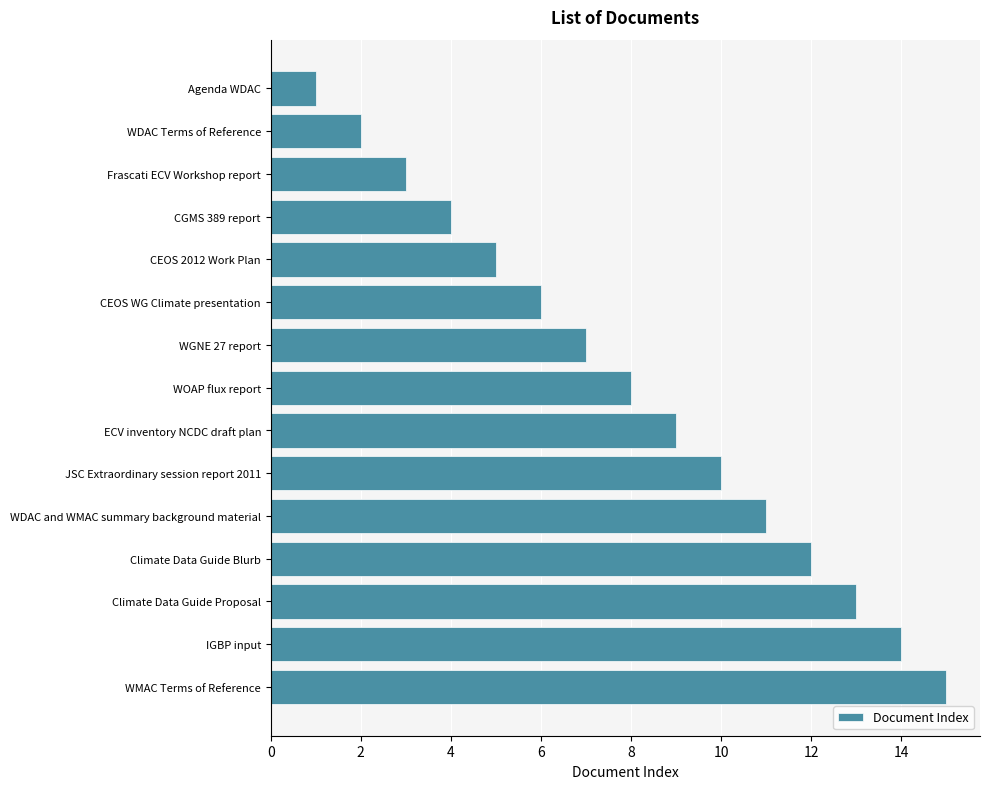

What is the sum of all values?

120